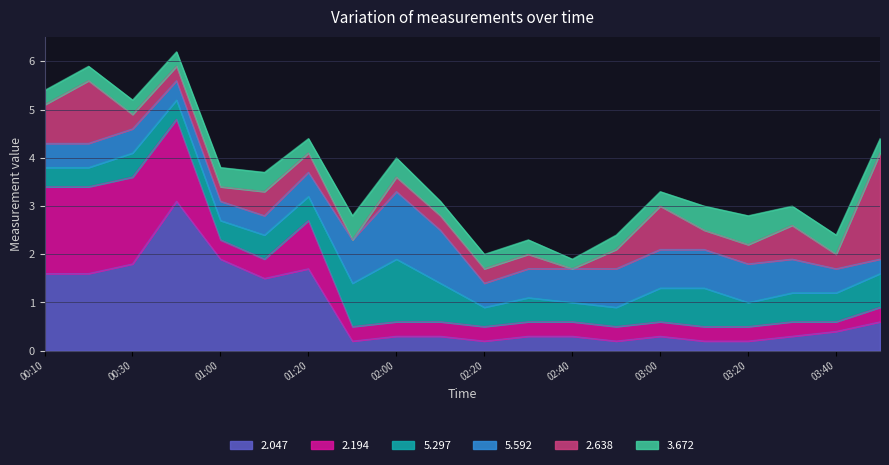

Reading right to left, what are all the values shown in this chart?

2.047: 0.6	0.4	0.3	0.2	0.2	0.3	0.2	0.3	0.3	0.2	0.3	0.3	0.2	1.7	1.5	1.9	3.1	1.8	1.6	1.6
2.194: 0.3	0.2	0.3	0.3	0.3	0.3	0.3	0.3	0.3	0.3	0.3	0.3	0.3	1.0	0.4	0.4	1.7	1.8	1.8	1.8
5.297: 0.7	0.6	0.6	0.5	0.8	0.7	0.4	0.4	0.5	0.4	0.8	1.3	0.9	0.5	0.5	0.4	0.4	0.5	0.4	0.4
5.592: 0.3	0.5	0.7	0.8	0.8	0.8	0.8	0.7	0.6	0.5	1.1	1.4	0.9	0.5	0.4	0.4	0.4	0.5	0.5	0.5
2.638: 2.2	0.3	0.7	0.4	0.4	0.9	0.4	0.0	0.3	0.3	0.3	0.3	0.0	0.4	0.5	0.3	0.3	0.3	1.3	0.8
3.672: 0.3	0.4	0.4	0.6	0.5	0.3	0.3	0.2	0.3	0.3	0.3	0.4	0.5	0.3	0.4	0.4	0.3	0.3	0.3	0.3